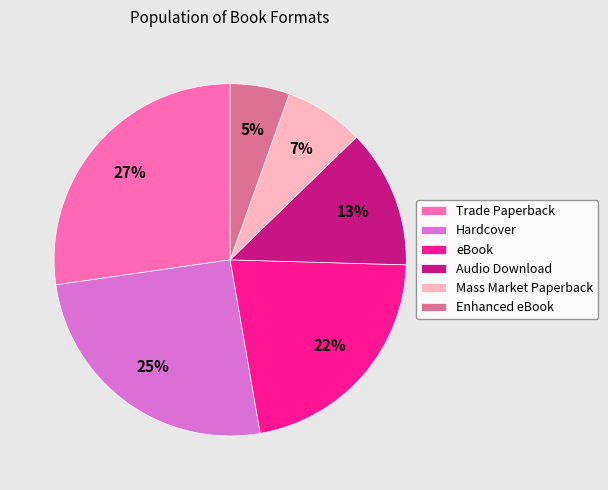

What percentage is the eBook slice, to the nearest percent?

22%